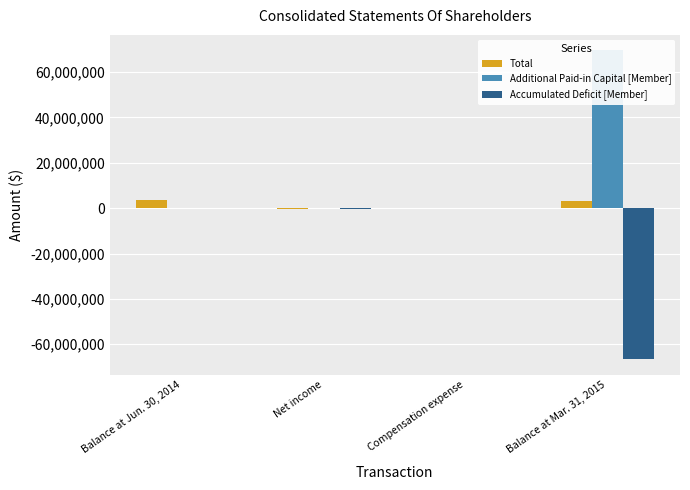

Which series has the widest spread of values?

Additional Paid-in Capital [Member]